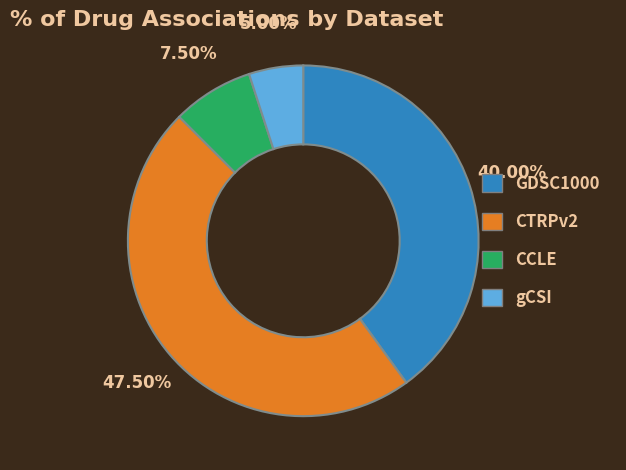

Approximately how many times larger is the value at GDSC1000 compared to gCSI?

8.0